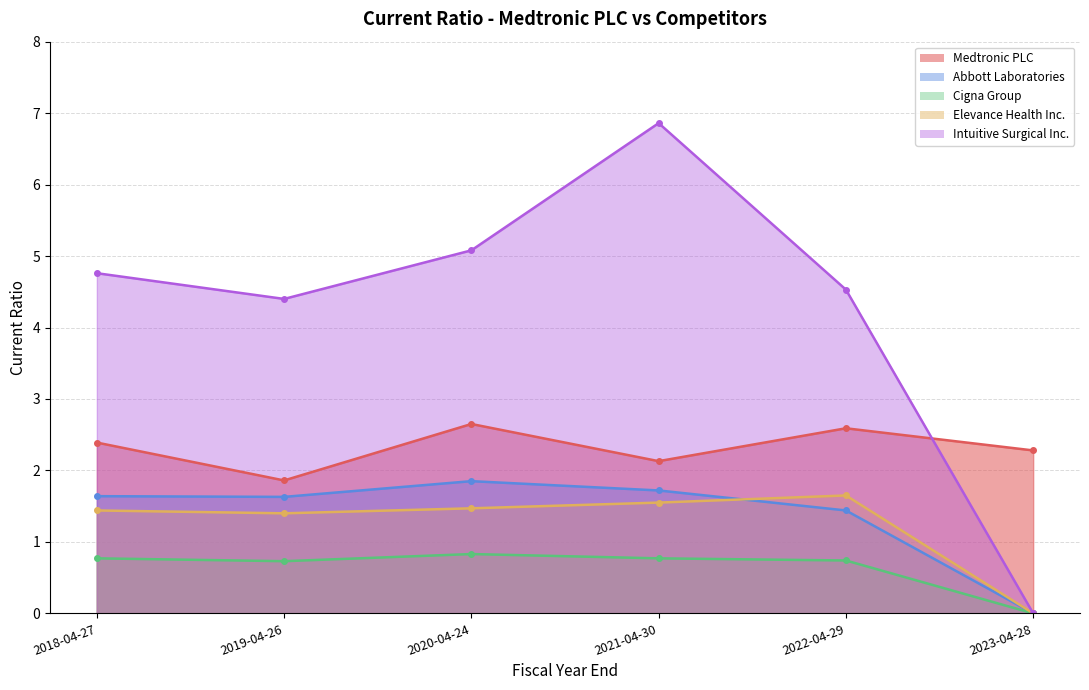

Does the chart have visible grid lines?

Yes